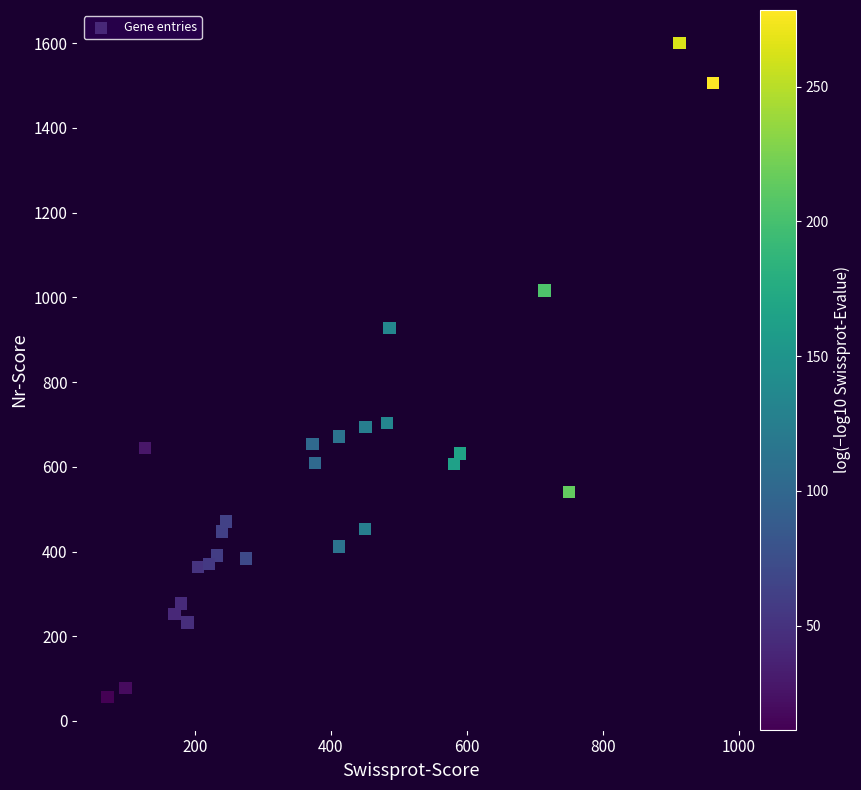

What is the range of X values (max minus min)?

891.0